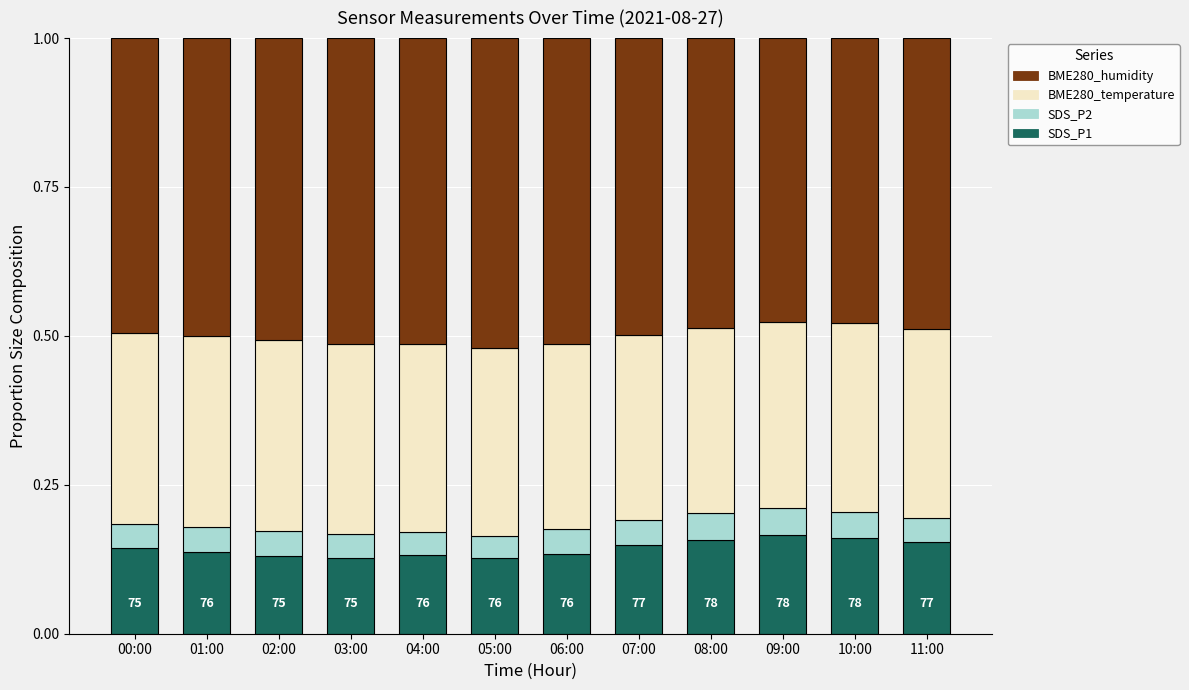

What is the sum of all SDS_P1 values?

1.7